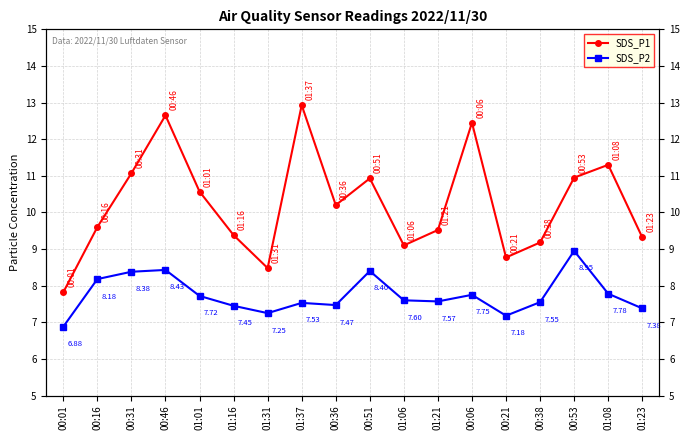

At which label is SDS_P1 closest to 10?

00:36